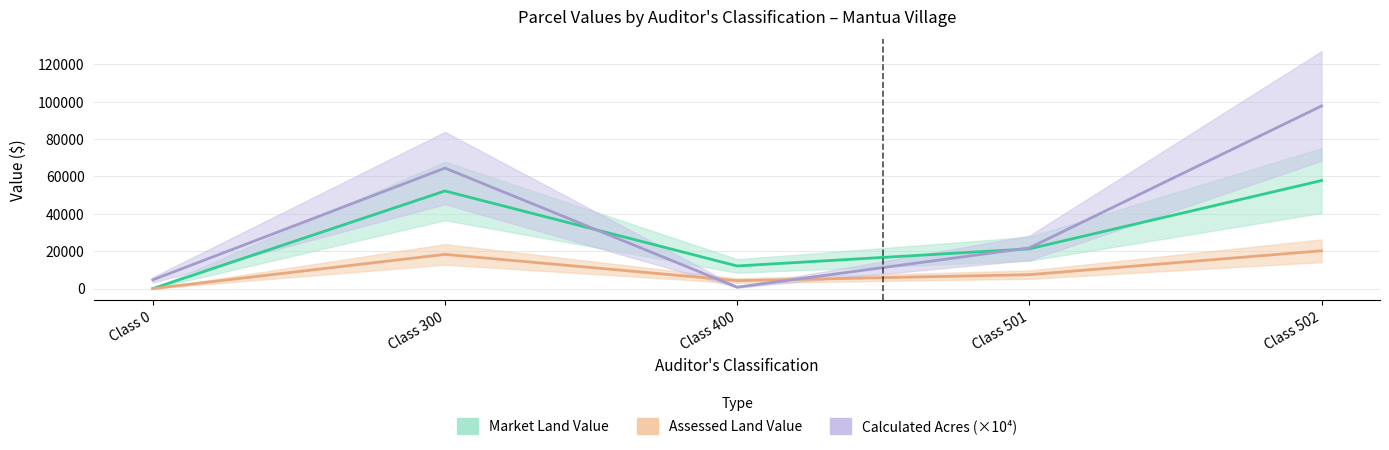

Does the chart have visible grid lines?

Yes